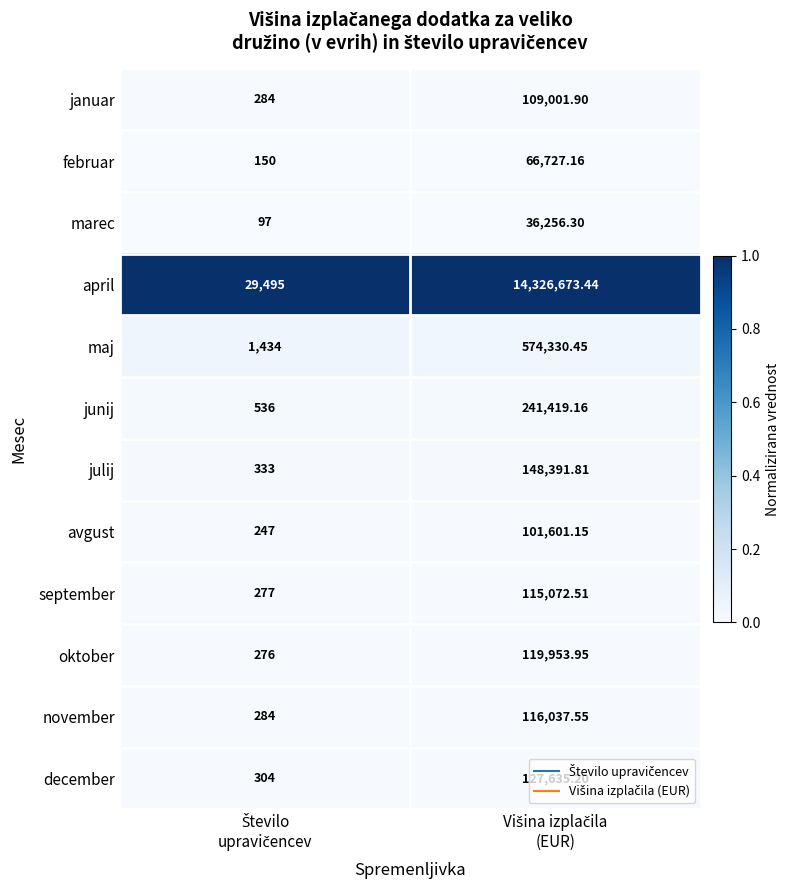

Rank the series by their maximum value, from lowest to highest.

marec, februar, avgust, januar, september, november, oktober, december, julij, junij, maj, april